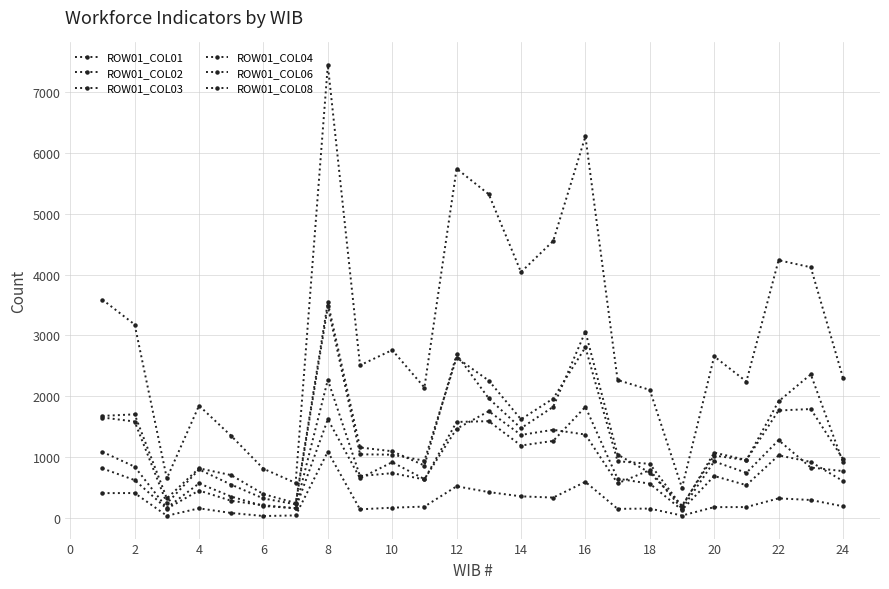

At how many categories does at least one series exceed 4670?

4